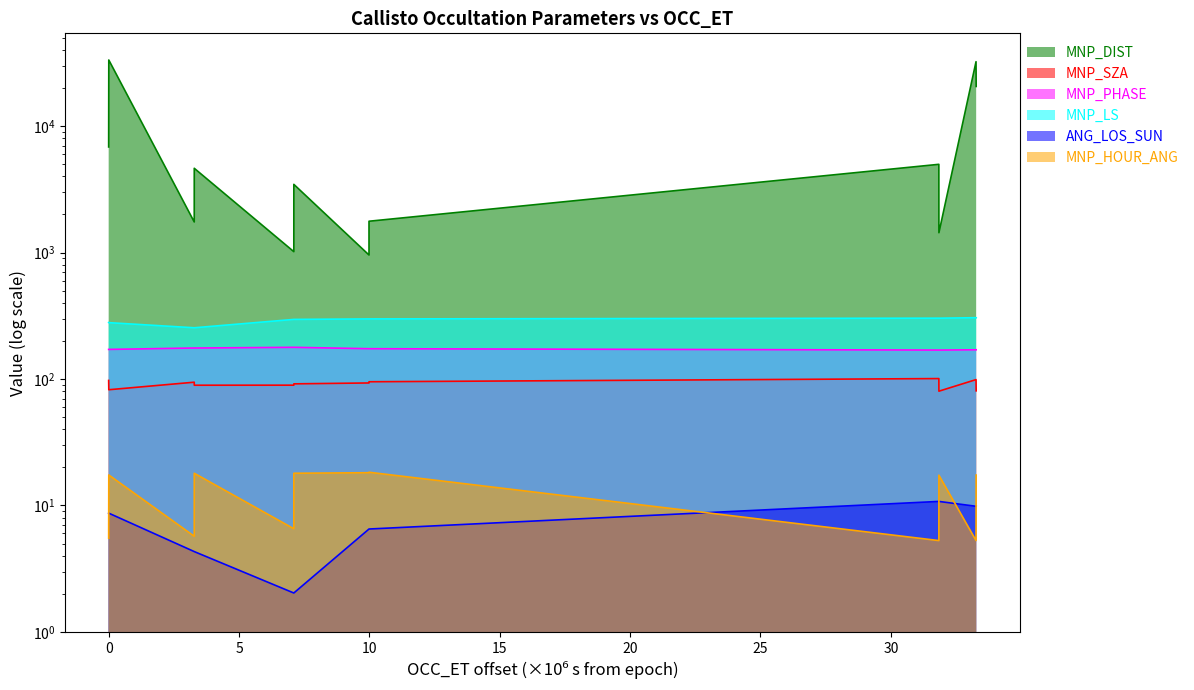

What is the value of the MNP_LS point at the 4th from the left?

254.0